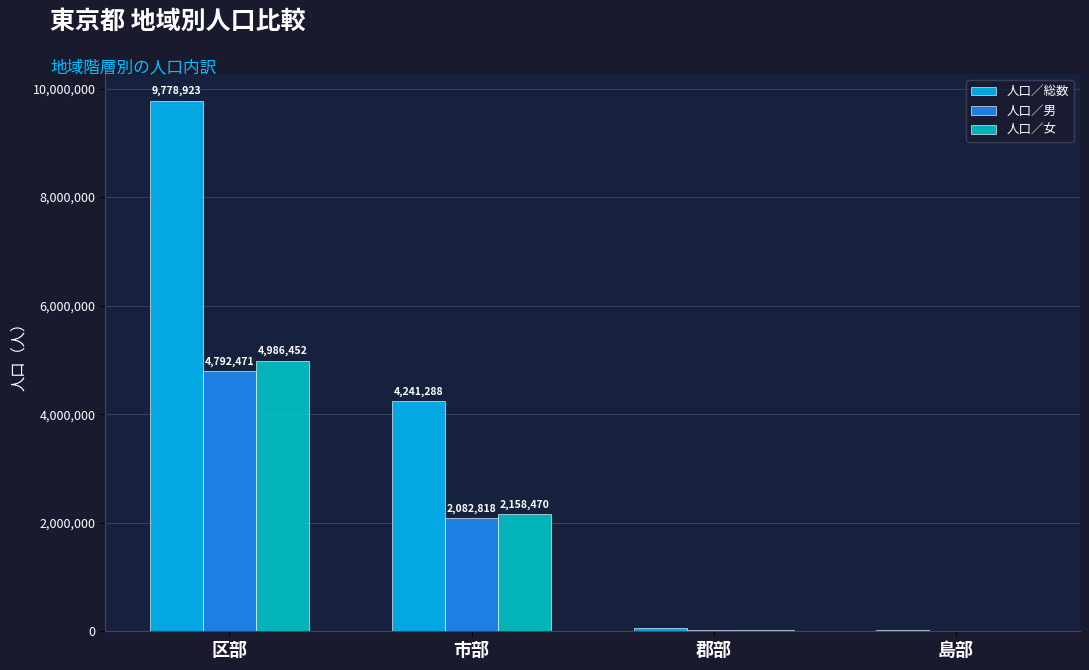

How many categories are shown in the chart?

4